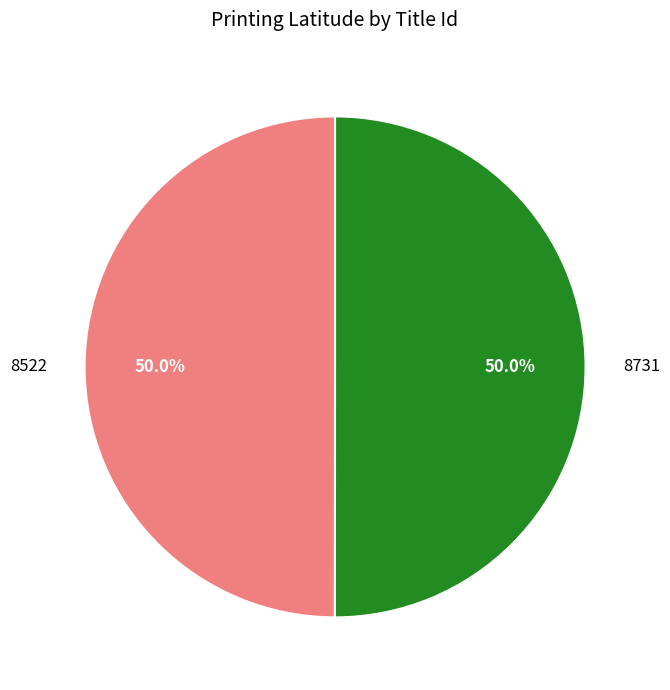

To the nearest percent, what is the combined percentage of 8522 and 8731?

100%